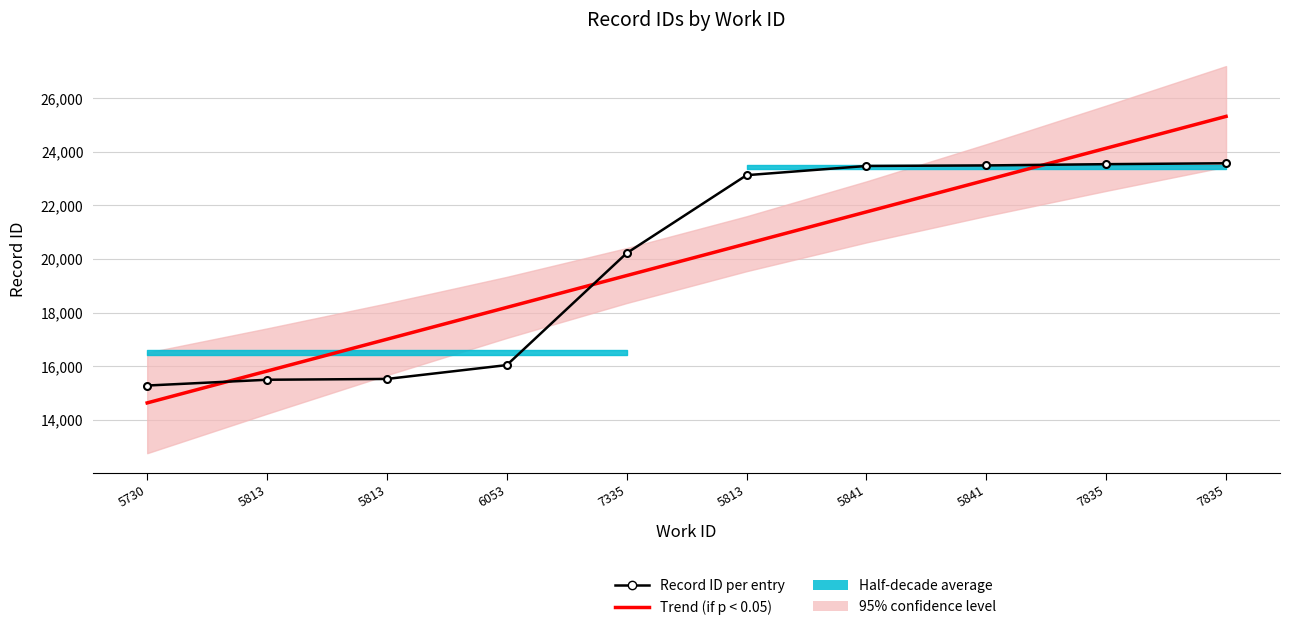

Where does the Record ID per entry series first go above 23129?

5841